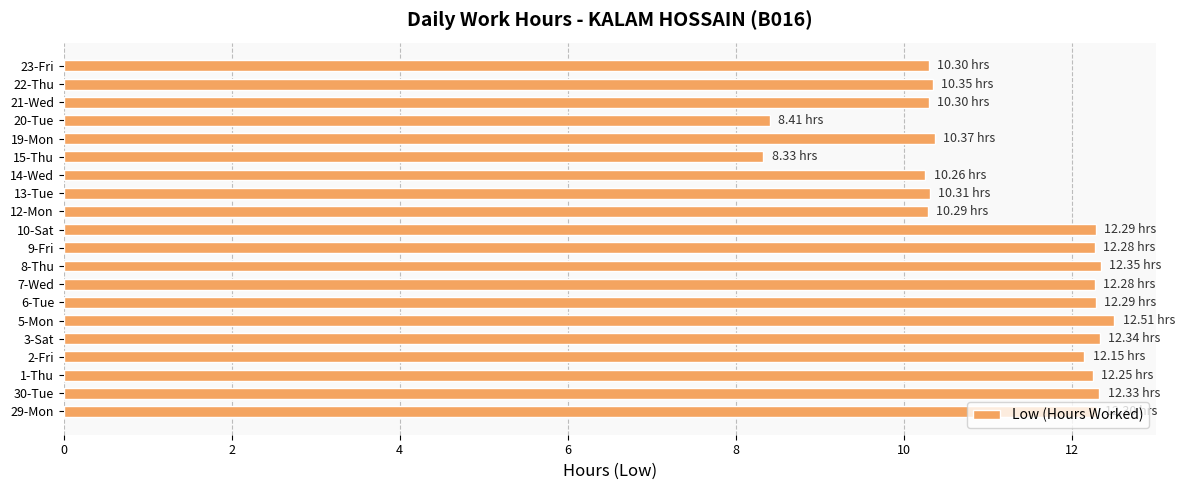

What is the smallest value displayed?

8.3